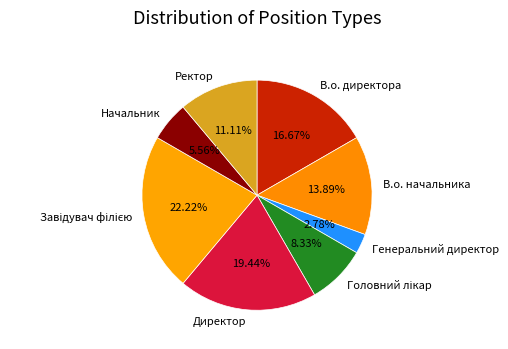

To the nearest percent, what percentage of the pie is Директор?

19%